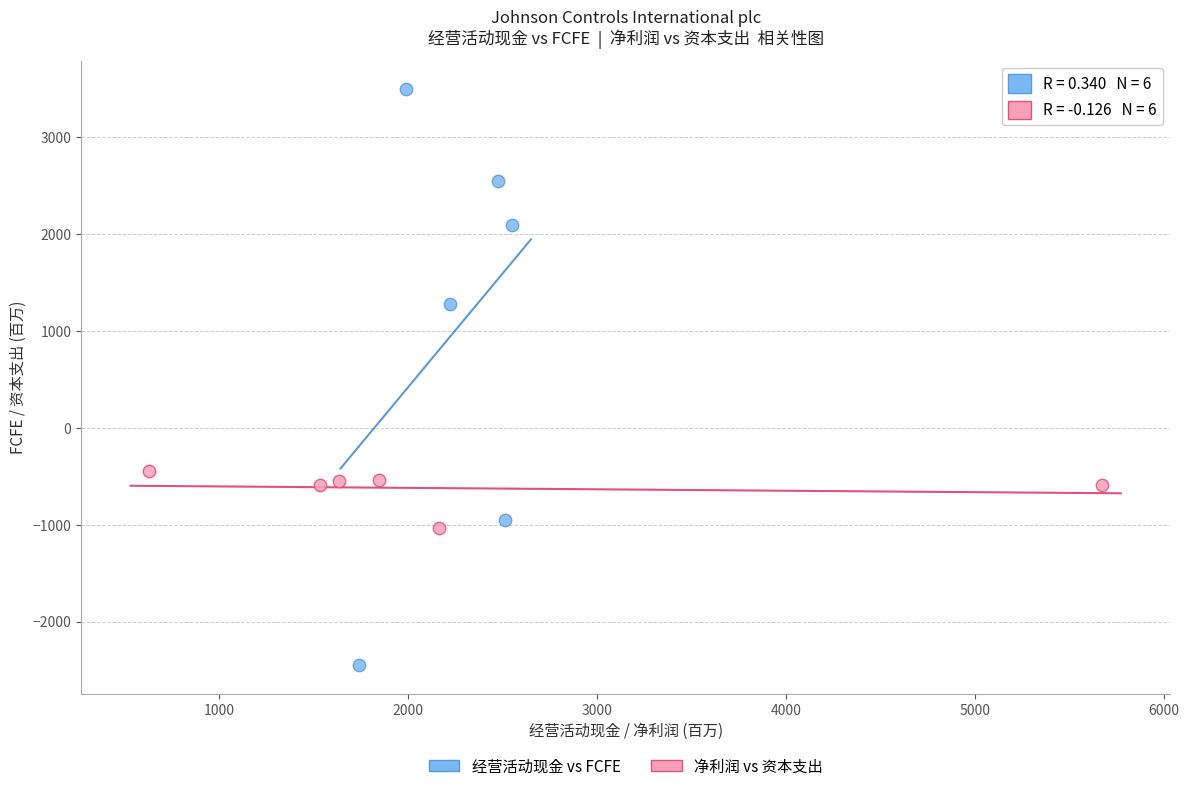

Which series contains the lowest Y value?

经营活动现金 vs FCFE